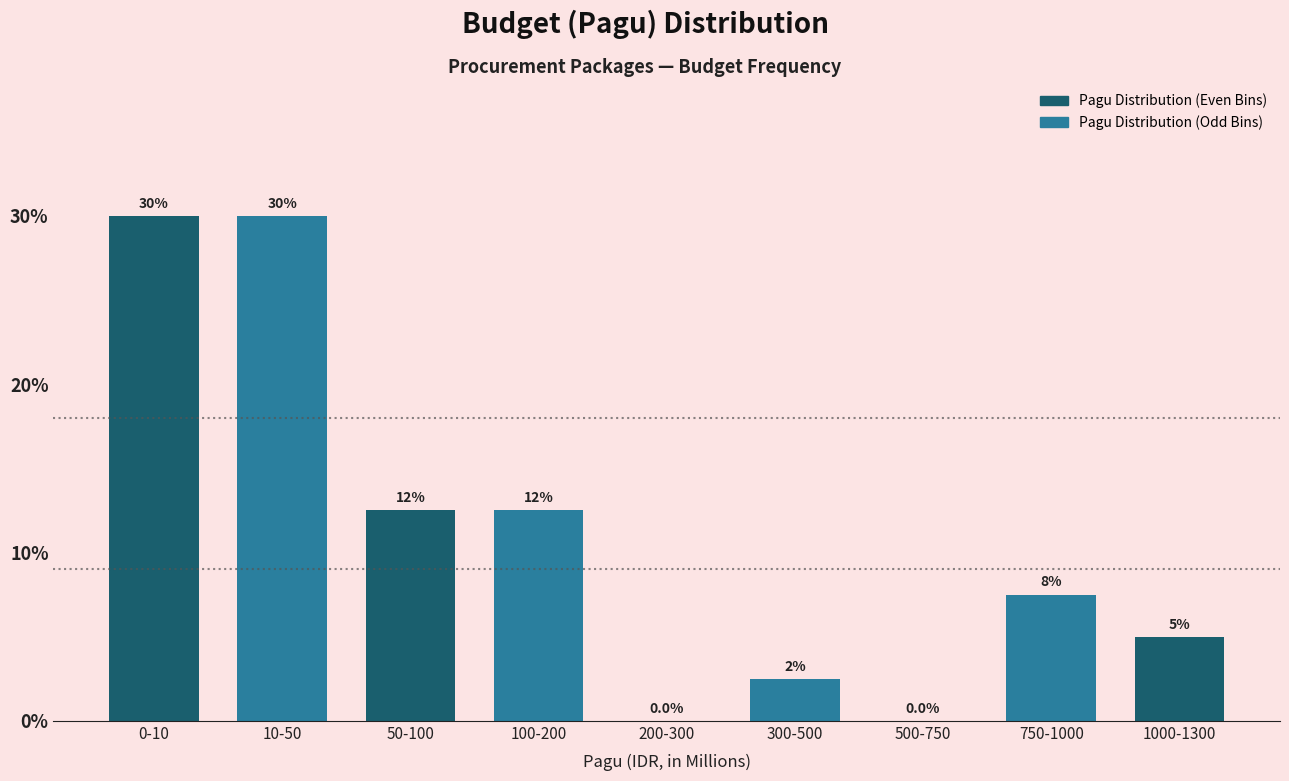

Reading left to right, extract all data points from this chart.

0-10=30.0	10-50=30.0	50-100=12.5	100-200=12.5	200-300=0.0	300-500=2.5	500-750=0.0	750-1000=7.5	1000-1300=5.0